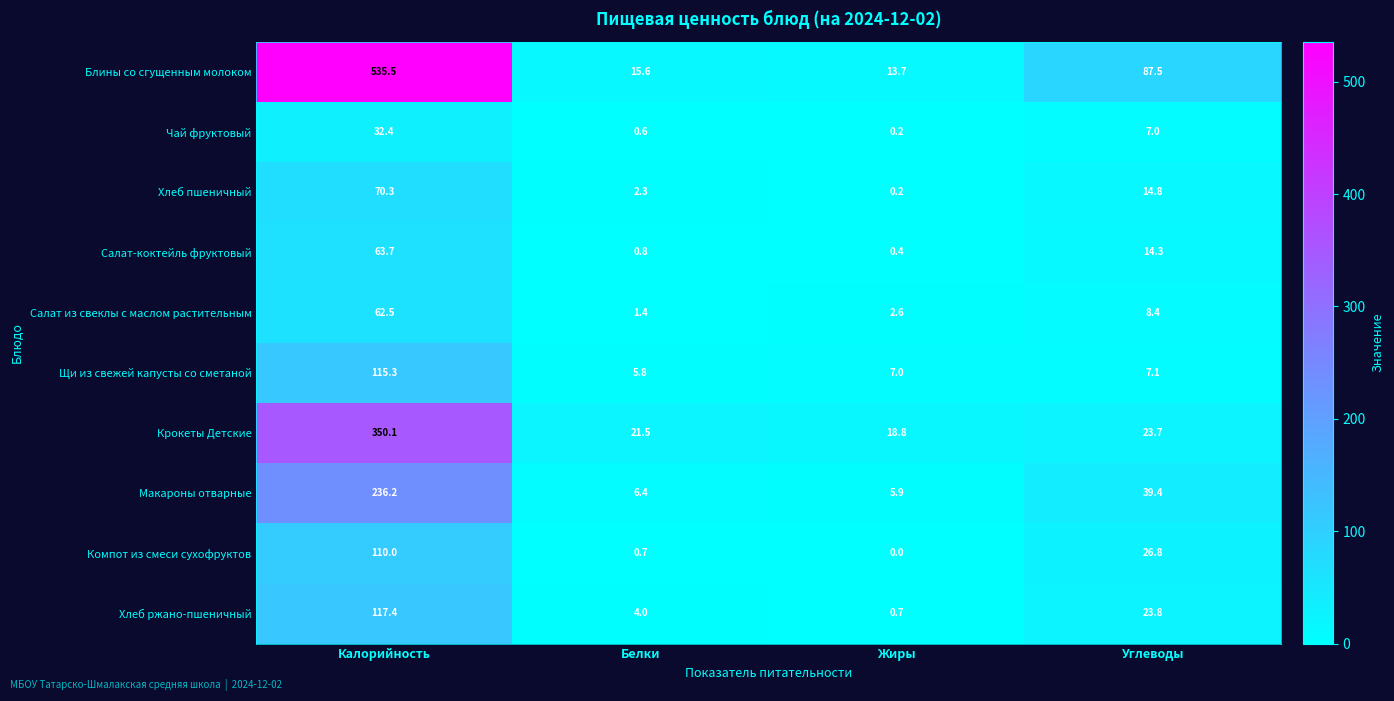

What is the difference between the maximum and minimum values in the Салат из свеклы с маслом растительным series?

61.1